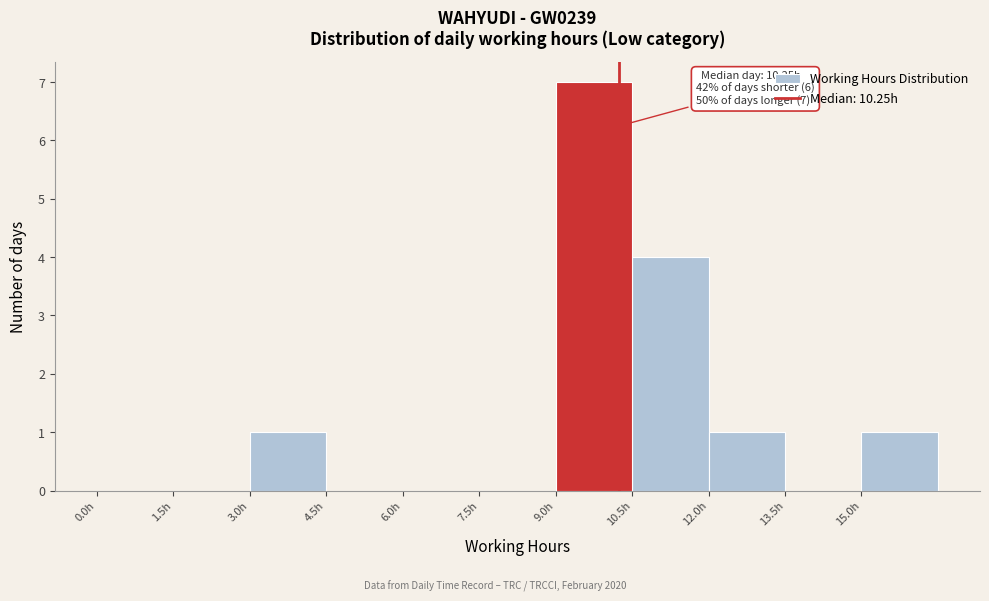

Over which range of the x-axis is the bar tallest?

9.0 to 10.5